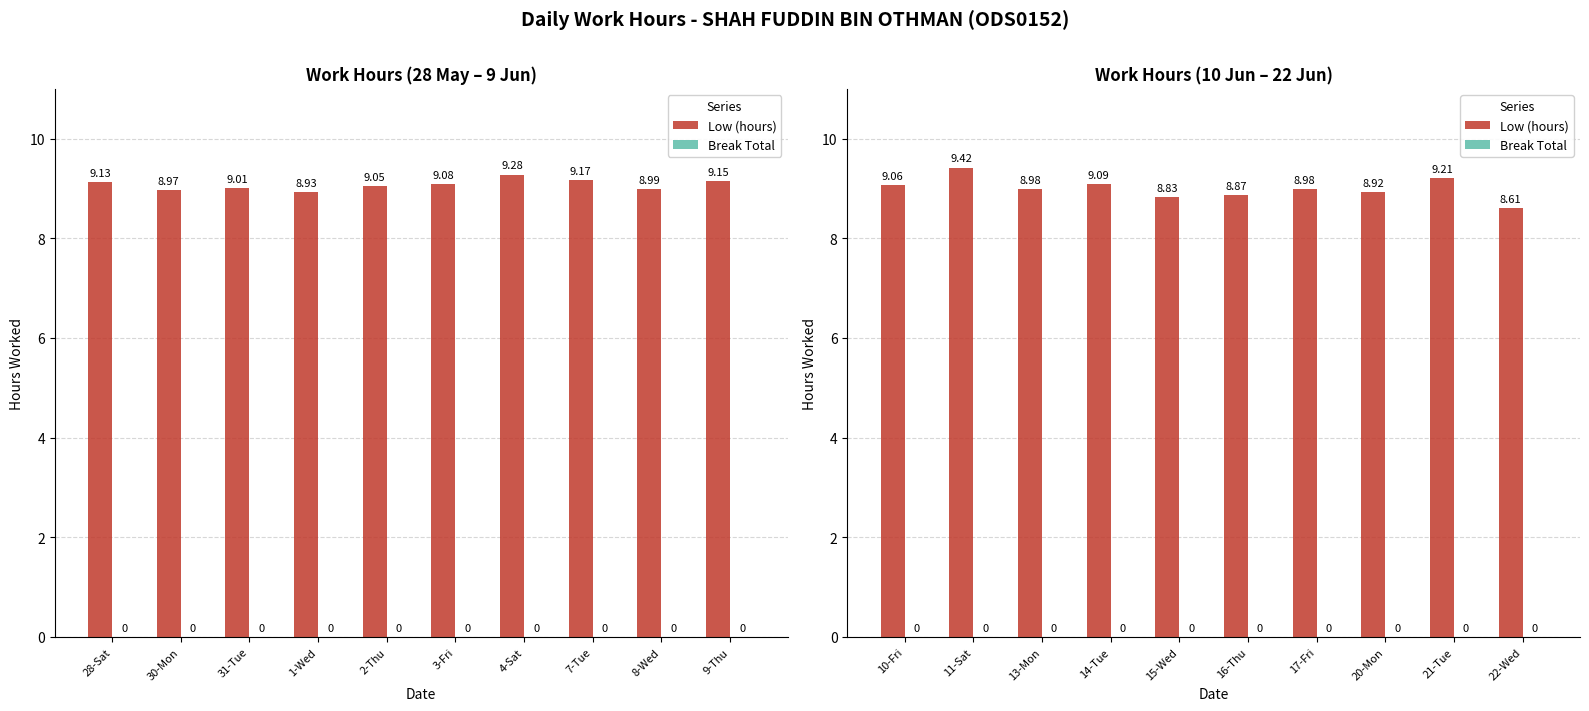

What is the maximum value shown in the chart?

9.4